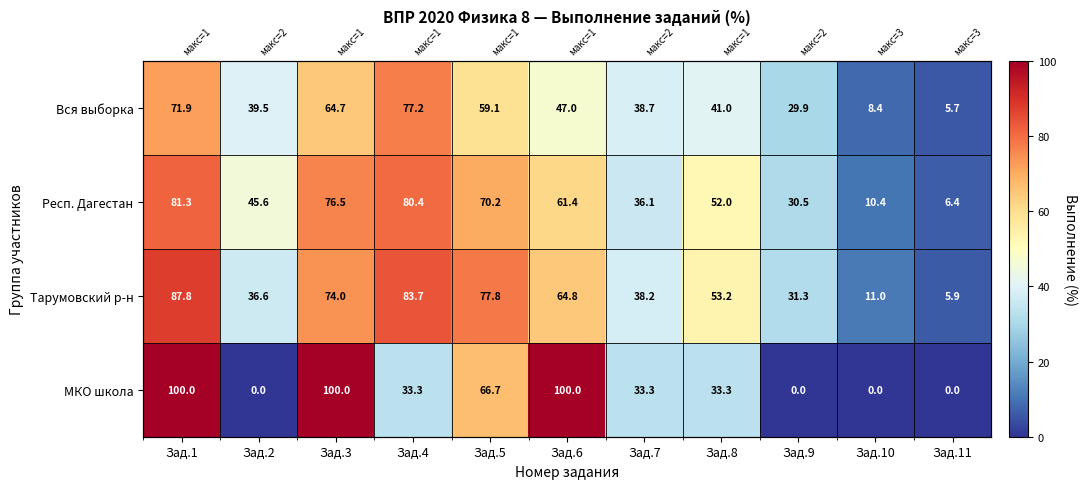

What is the difference between the second highest and second lowest values in the МКО школа series?

100.0